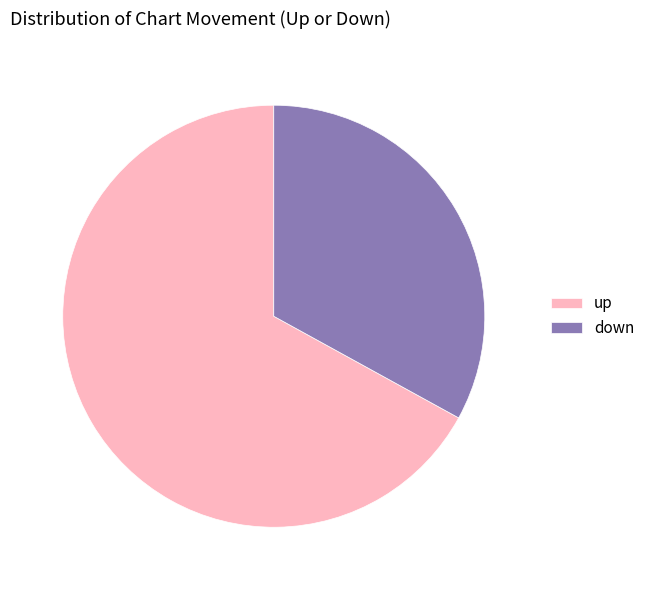

Which category has the smallest portion of the pie?

down